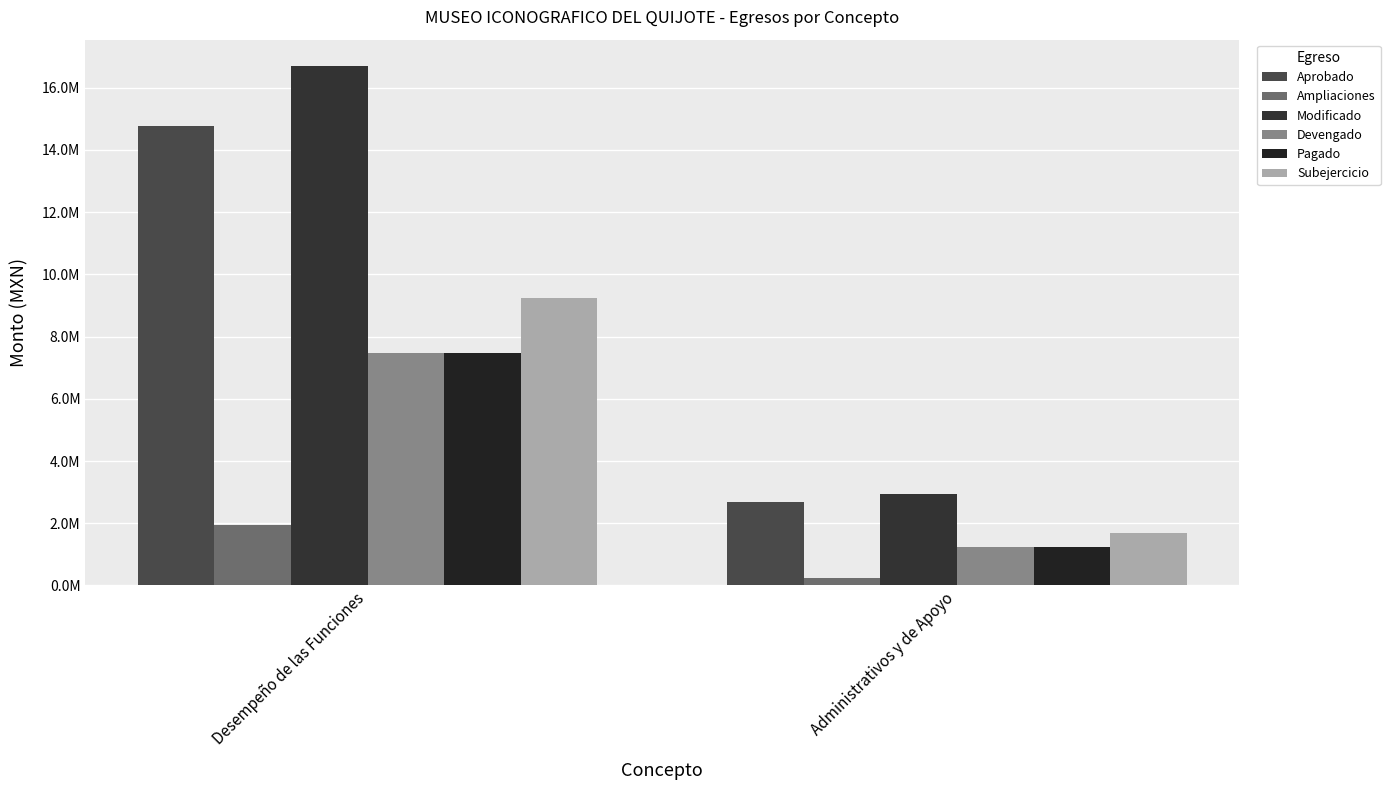

How many bars are there in each group?

6